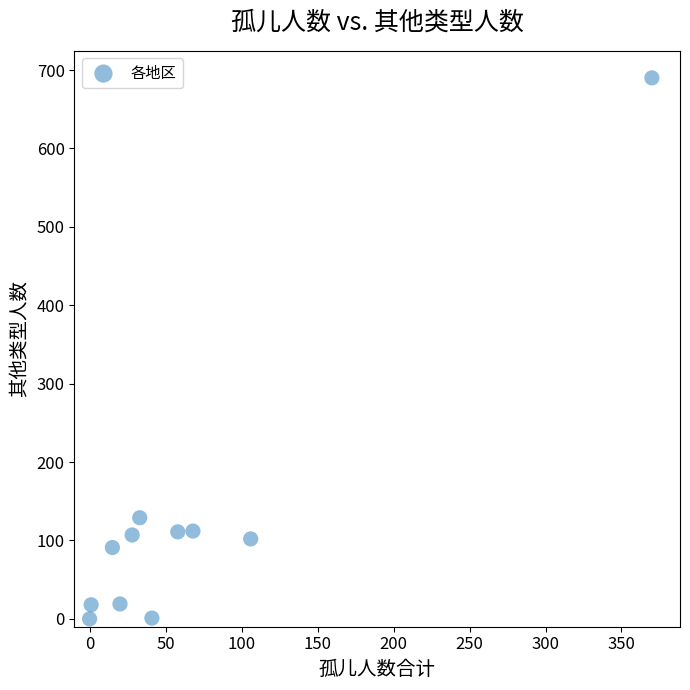

What is the range of Y values (max minus min)?

690